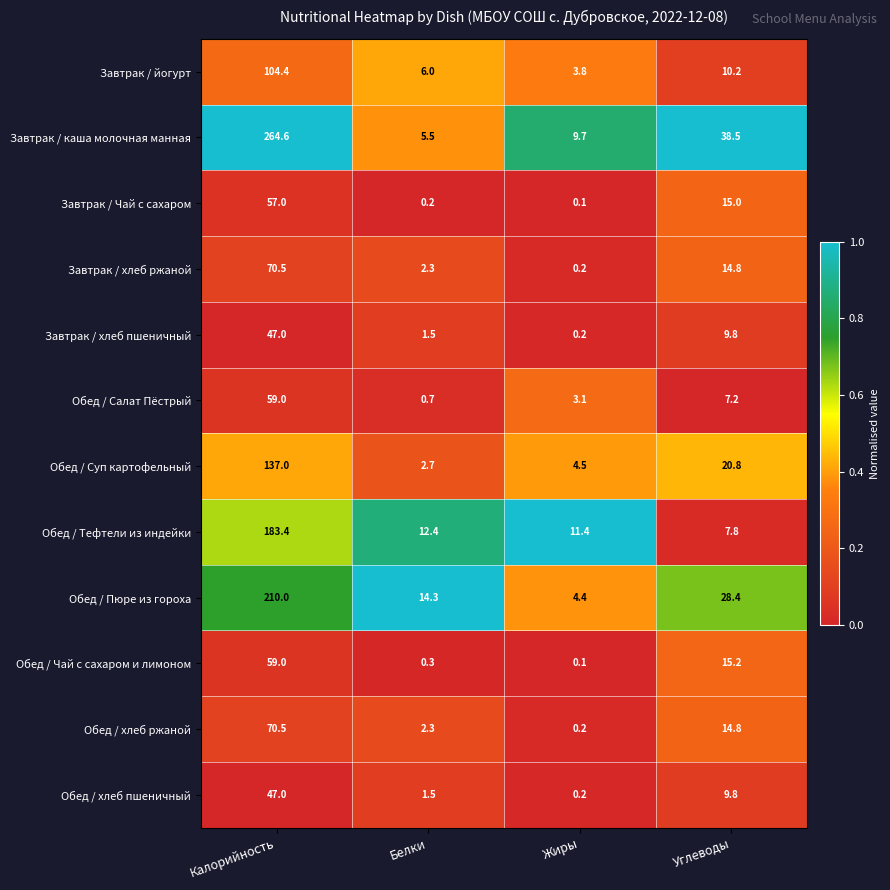

Which label corresponds to the smallest value in the chart?

Жиры